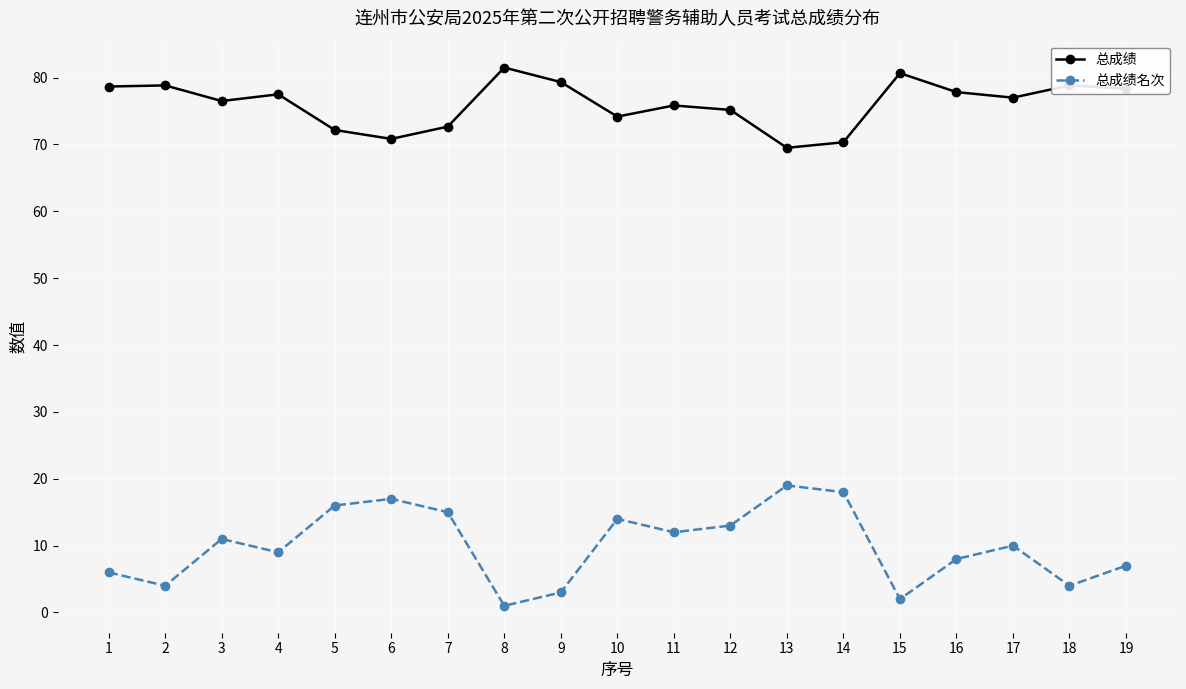

Between 8 and 14, which series saw the biggest shift?

总成绩名次